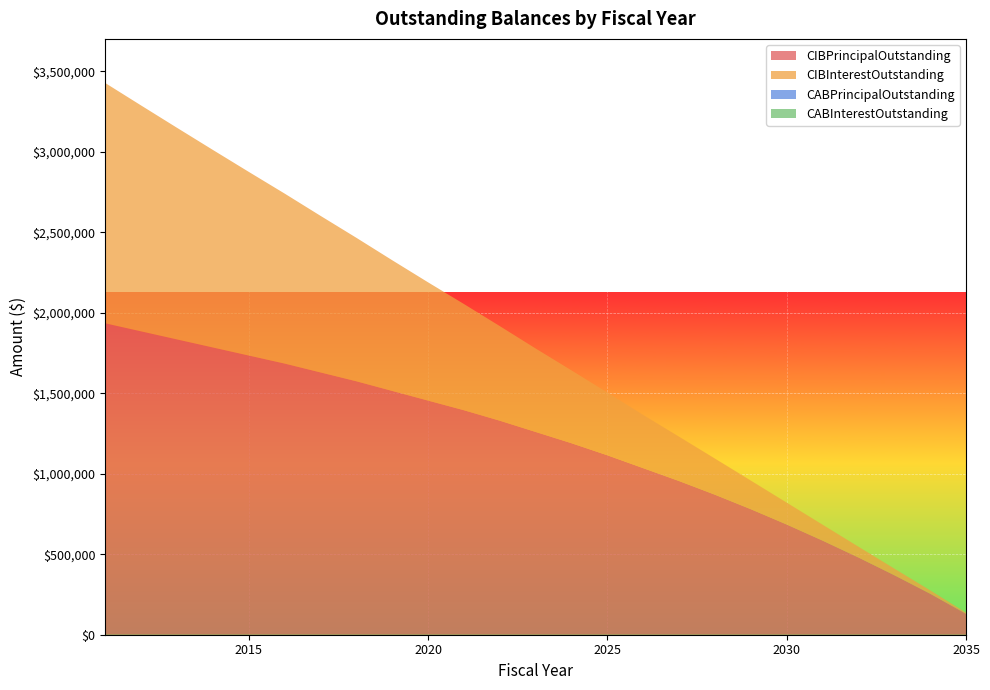

Reading left to right, transcribe all the data shown in this chart.

CIBPrincipalOutstanding: 2011=1935000.0	2012=1885000.0	2013=1835000.0	2014=1785000.0	2015=1735000.0	2016=1685000.0	2017=1630000.0	2018=1575000.0	2019=1515000.0	2020=1455000.0	2021=1395000.0	2022=1330000.0	2023=1260000.0	2024=1190000.0	2025=1115000.0	2026=1035000.0	2027=955000.0	2028=870000.0	2029=780000.0	2030=685000.0	2031=585000.0	2032=480000.0	2033=370000.0	2034=255000.0	2035=130000.0
CIBInterestOutstanding: 2011=1493233.0	2012=1403661.5	2013=1315060.0	2014=1227578.5	2015=1141317.0	2016=1056475.5	2017=973179.0	2018=891719.5	2019=812179.5	2020=734883.5	2021=660071.5	2022=587863.5	2023=518574.0	2024=452532.5	2025=389774.0	2026=330683.0	2027=275584.0	2028=224557.0	2029=177899.0	2030=135912.0	2031=98903.0	2032=67184.0	2033=41072.0	2034=20944.0	2035=7072.0
CABPrincipalOutstanding: 2011=0.0	2012=0.0	2013=0.0	2014=0.0	2015=0.0	2016=0.0	2017=0.0	2018=0.0	2019=0.0	2020=0.0	2021=0.0	2022=0.0	2023=0.0	2024=0.0	2025=0.0	2026=0.0	2027=0.0	2028=0.0	2029=0.0	2030=0.0	2031=0.0	2032=0.0	2033=0.0	2034=0.0	2035=0.0
CABInterestOutstanding: 2011=0.0	2012=0.0	2013=0.0	2014=0.0	2015=0.0	2016=0.0	2017=0.0	2018=0.0	2019=0.0	2020=0.0	2021=0.0	2022=0.0	2023=0.0	2024=0.0	2025=0.0	2026=0.0	2027=0.0	2028=0.0	2029=0.0	2030=0.0	2031=0.0	2032=0.0	2033=0.0	2034=0.0	2035=0.0